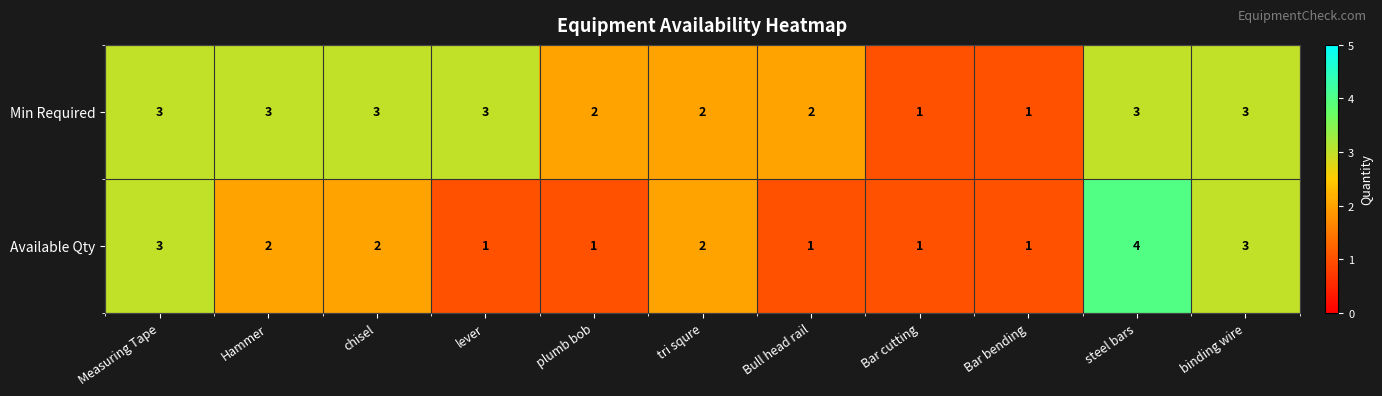

What is the minimum value shown in the chart?

1